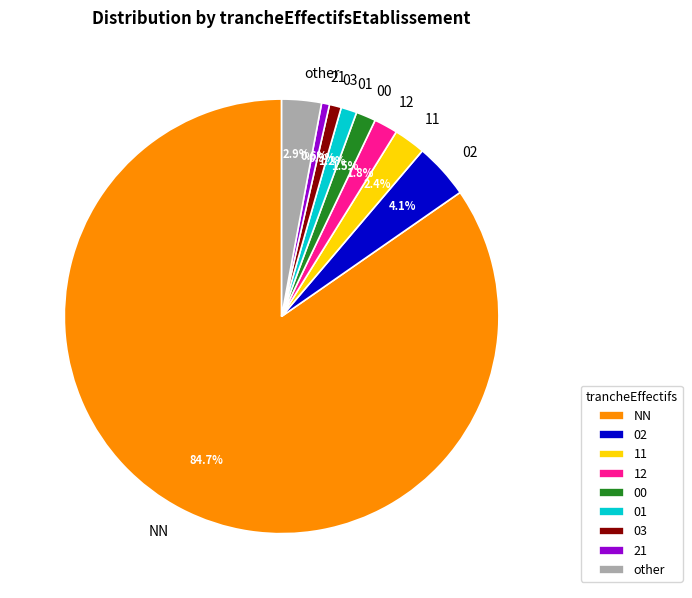

To the nearest percent, what is the difference between the largest and smallest slice percentages?

84%